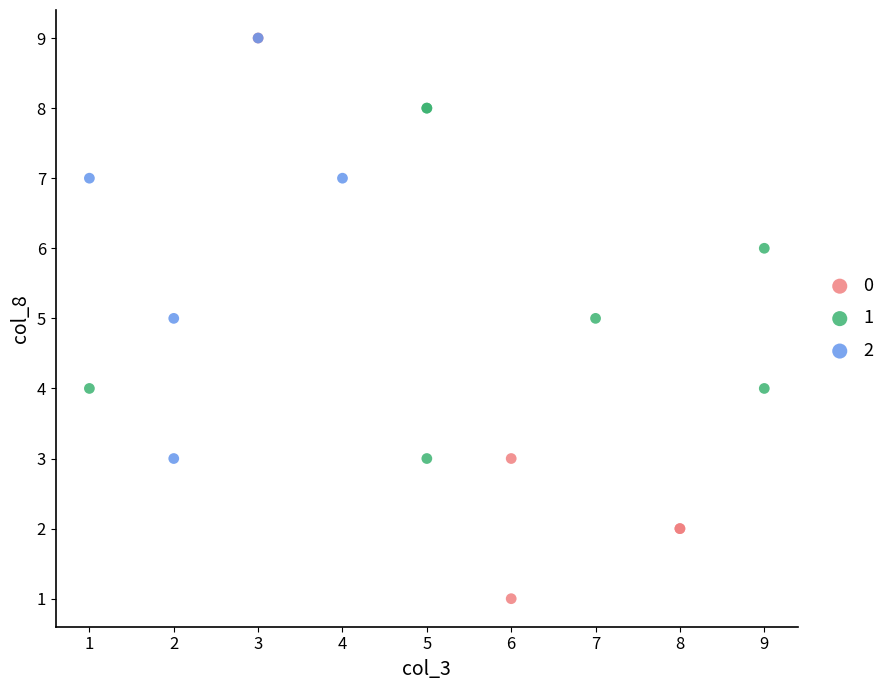

What are all the series names shown in the legend?

0, 1, 2